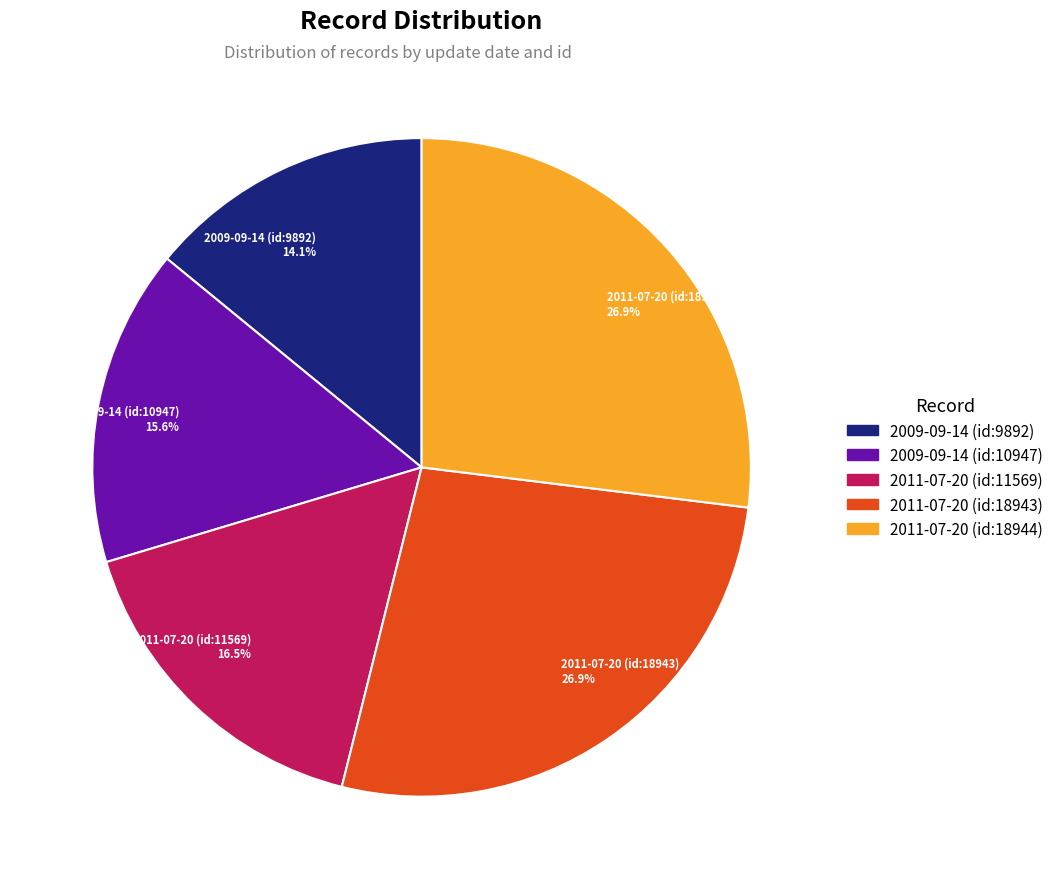

Does 2009-09-14 (id:10947) account for over 50% of the chart?

No